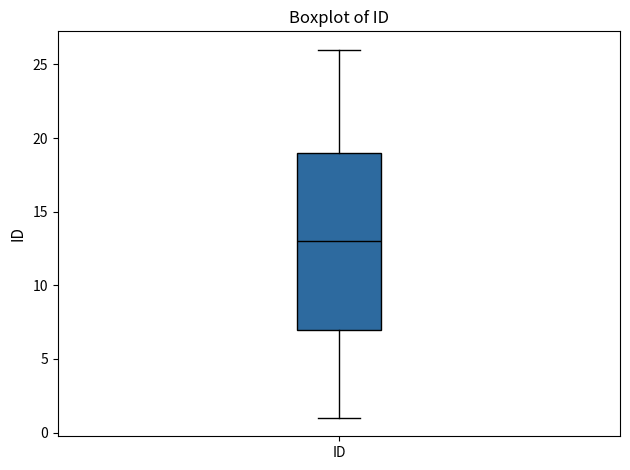

Transcribe this box plot: give where the median line is, the range the box spans, and where the two whiskers end, as read against the y-axis. The values are not printed on the chart, so give them approximately, as read against the axis.

median 13, box 7 to 19, whiskers 1 to 26